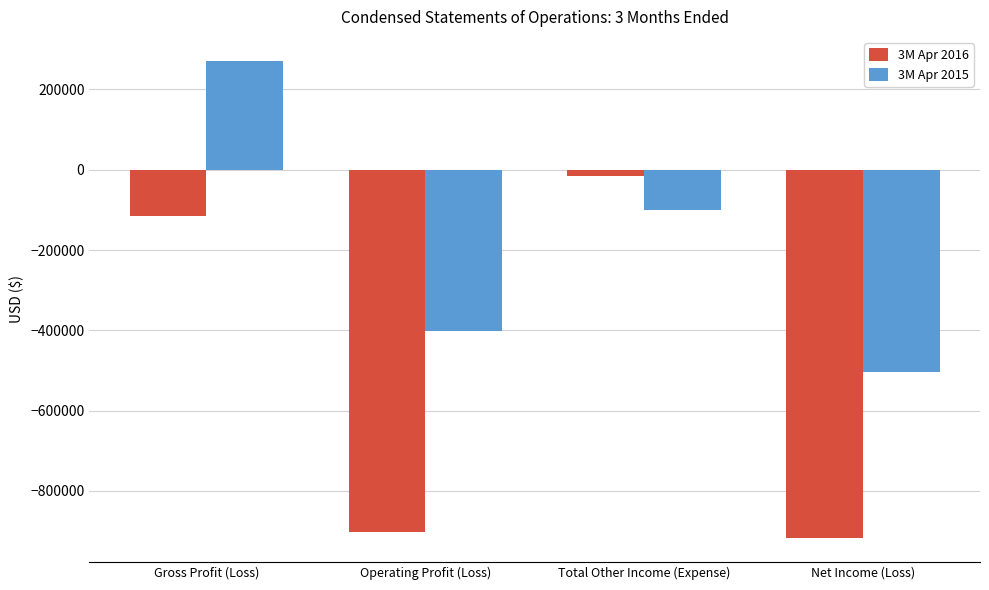

What is the difference between the maximum and minimum values in the 3M Apr 2015 series?

774521